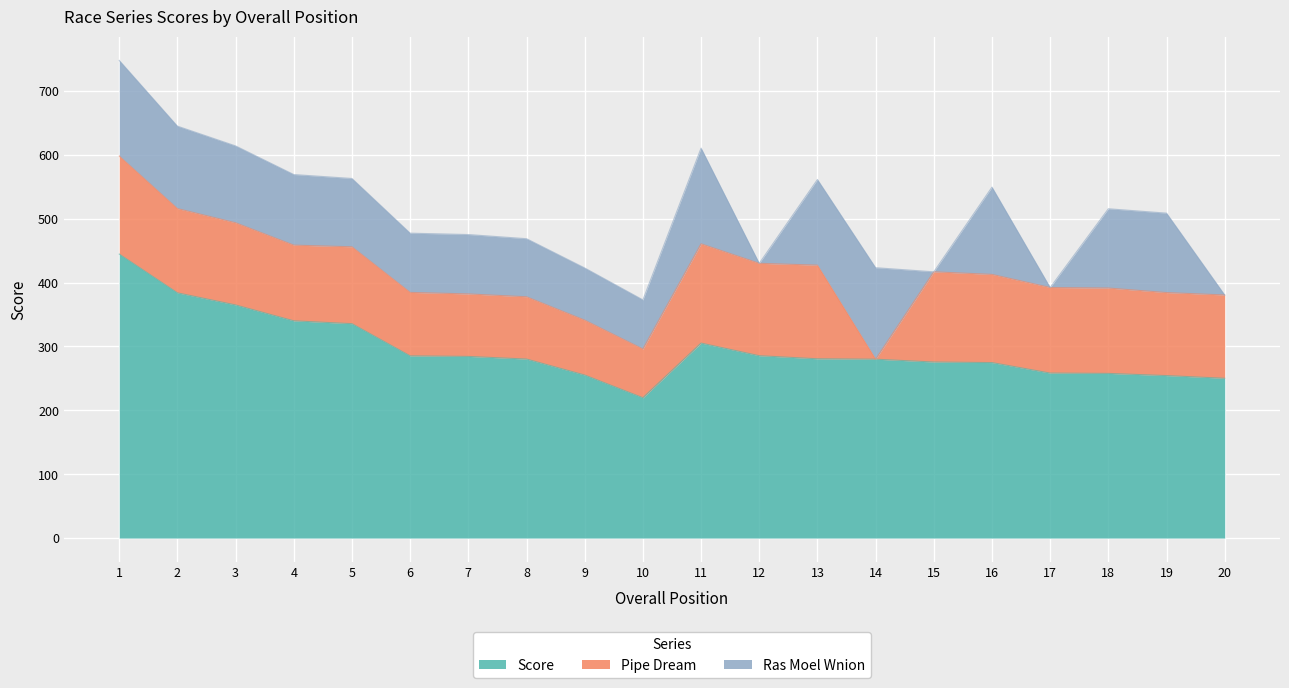

How many interior local valleys does the Pipe Dream series have?

5